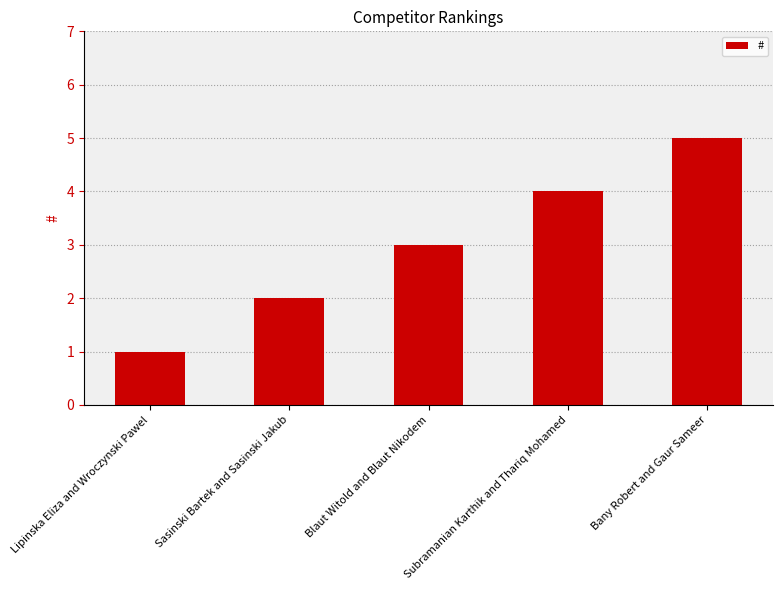

Reading right to left, list all the values displayed in this chart.

5	4	3	2	1